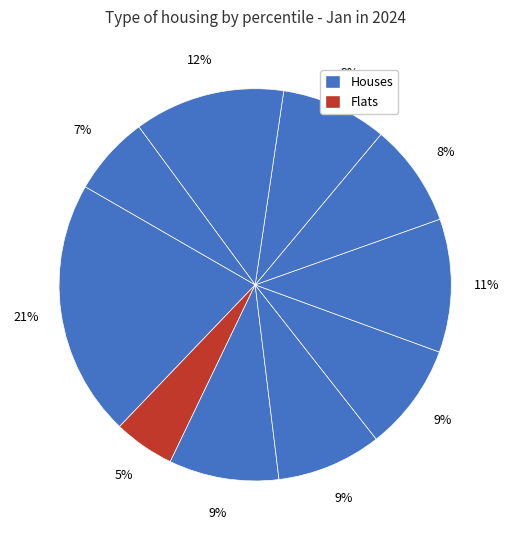

Count the number of slices in the pie.

10